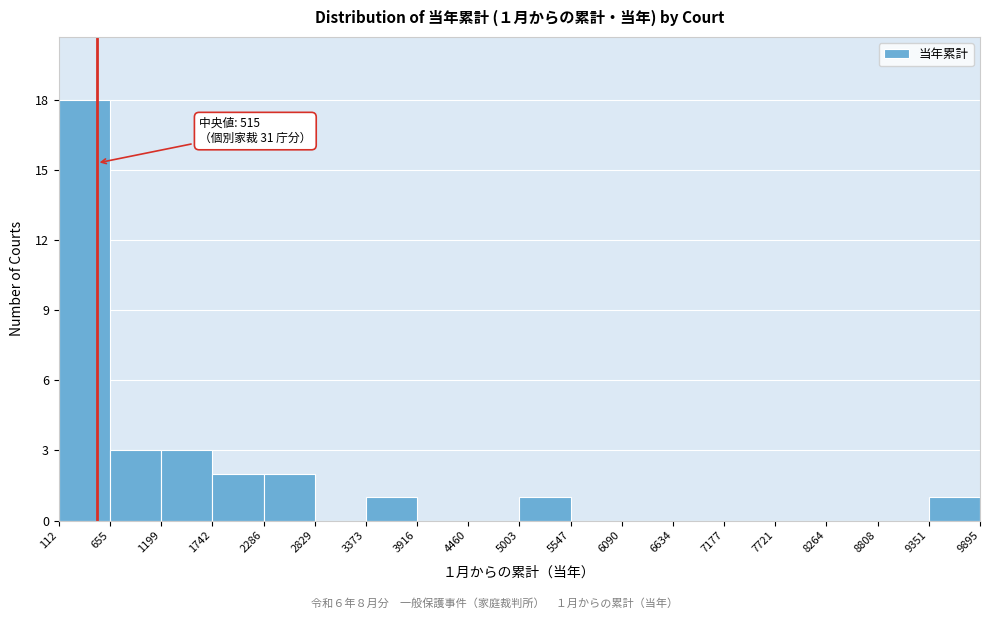

Which range on the x-axis has the tallest bar?

112 to 655